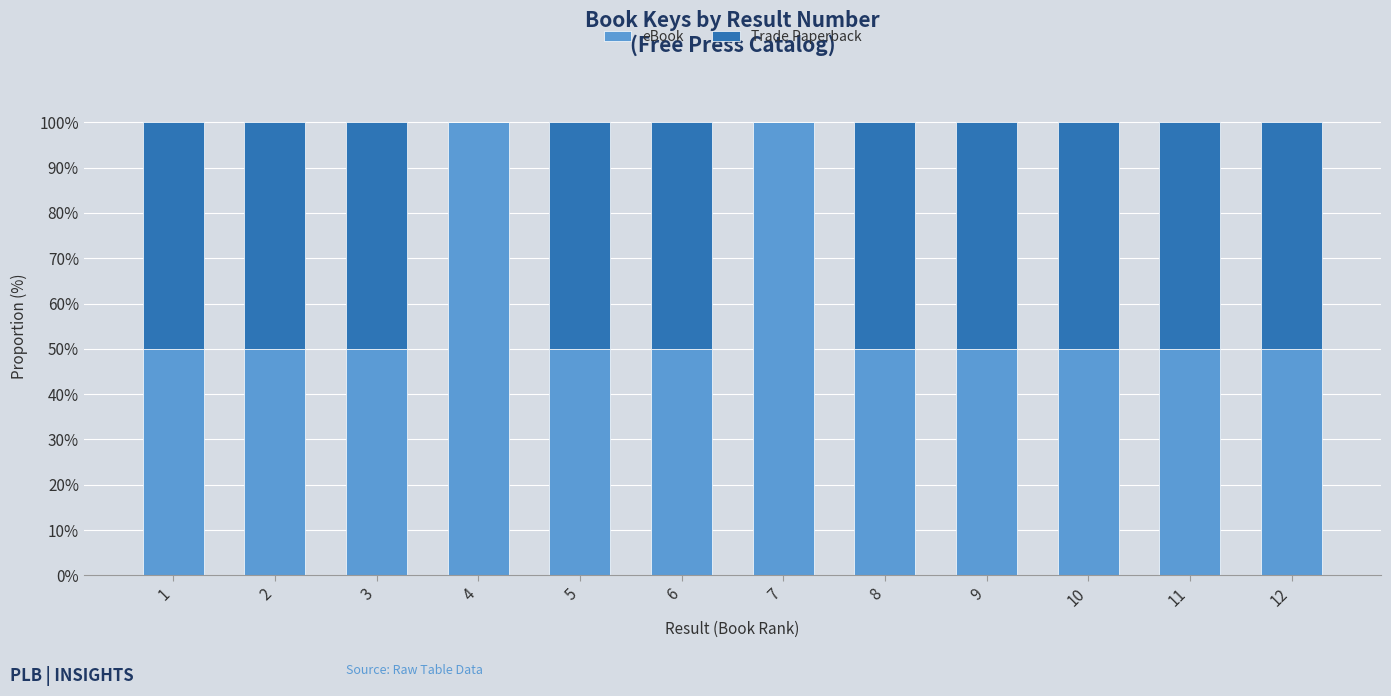

What is the highest value of the eBook series?

100